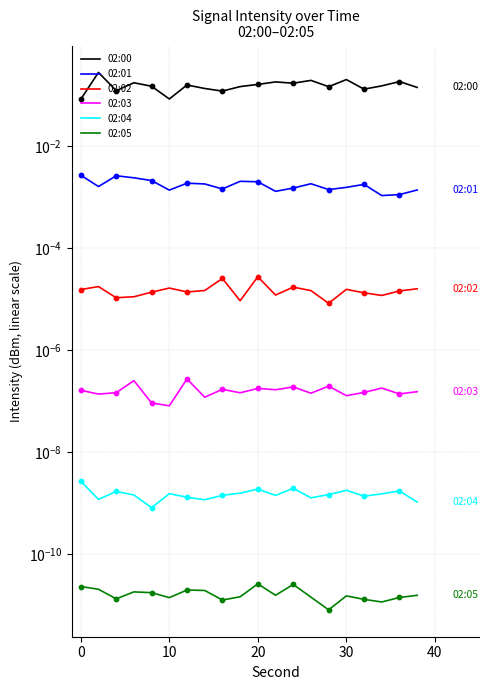

What are all the series names shown in the legend?

02:00, 02:01, 02:02, 02:03, 02:04, 02:05